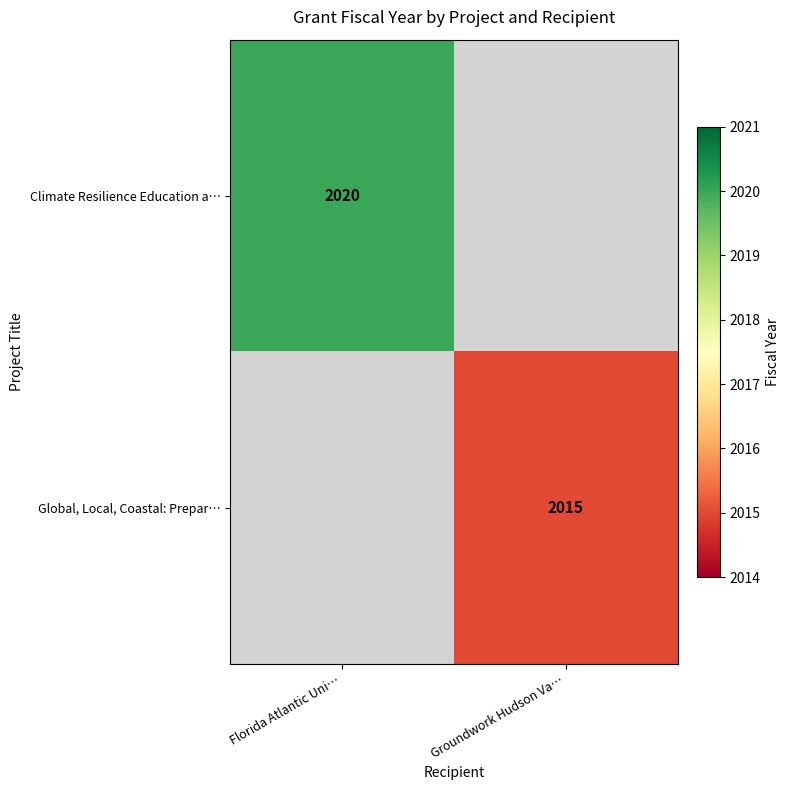

Is it true that Climate Resilience Education a… equals 2020 at Florida Atlantic Uni…?

True